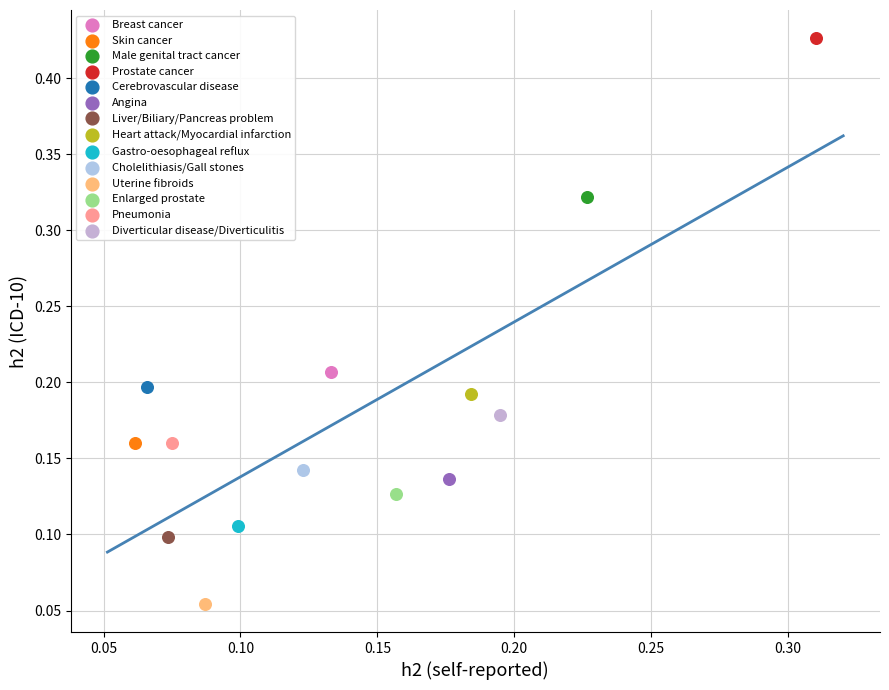

Which series reaches the maximum Y coordinate?

Prostate cancer